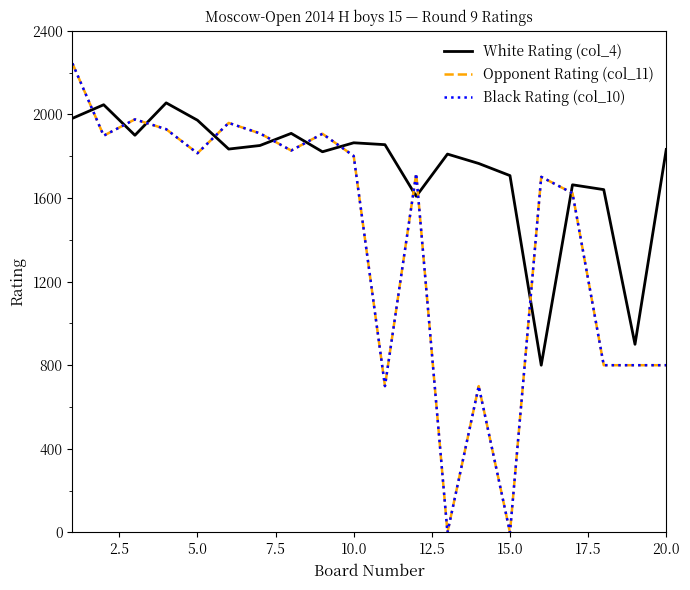

What is the value of the Black Rating (col_10) point at the 6th from the left?

1959